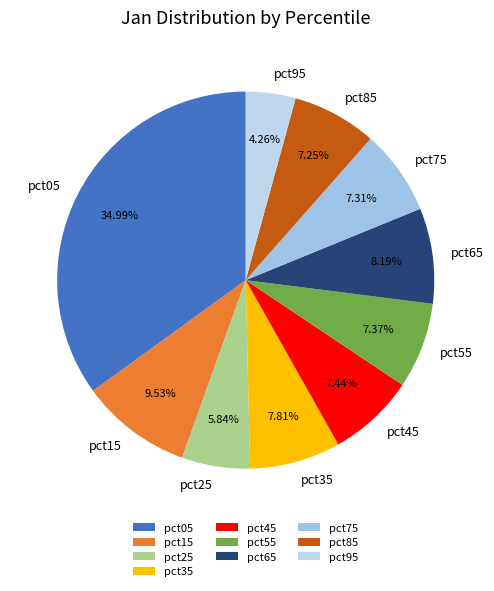

Which has a higher value, pct25 or pct45?

pct45